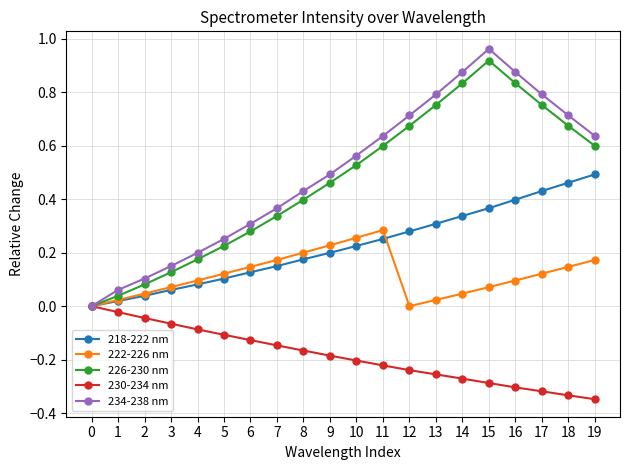

Which series has the largest range (max minus min)?

234-238 nm